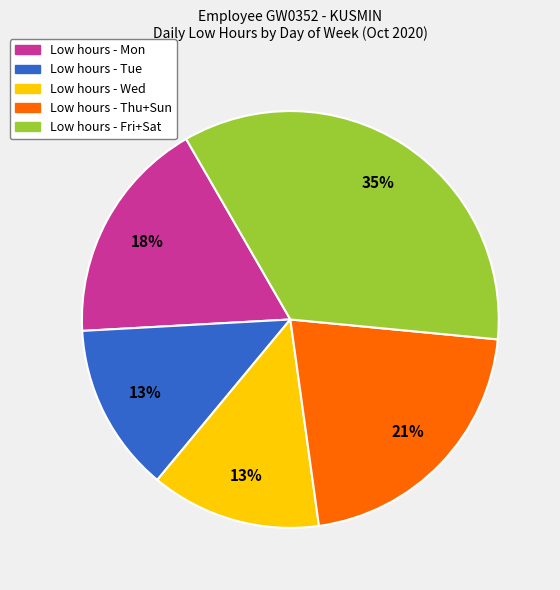

Does any single category account for the majority?

No